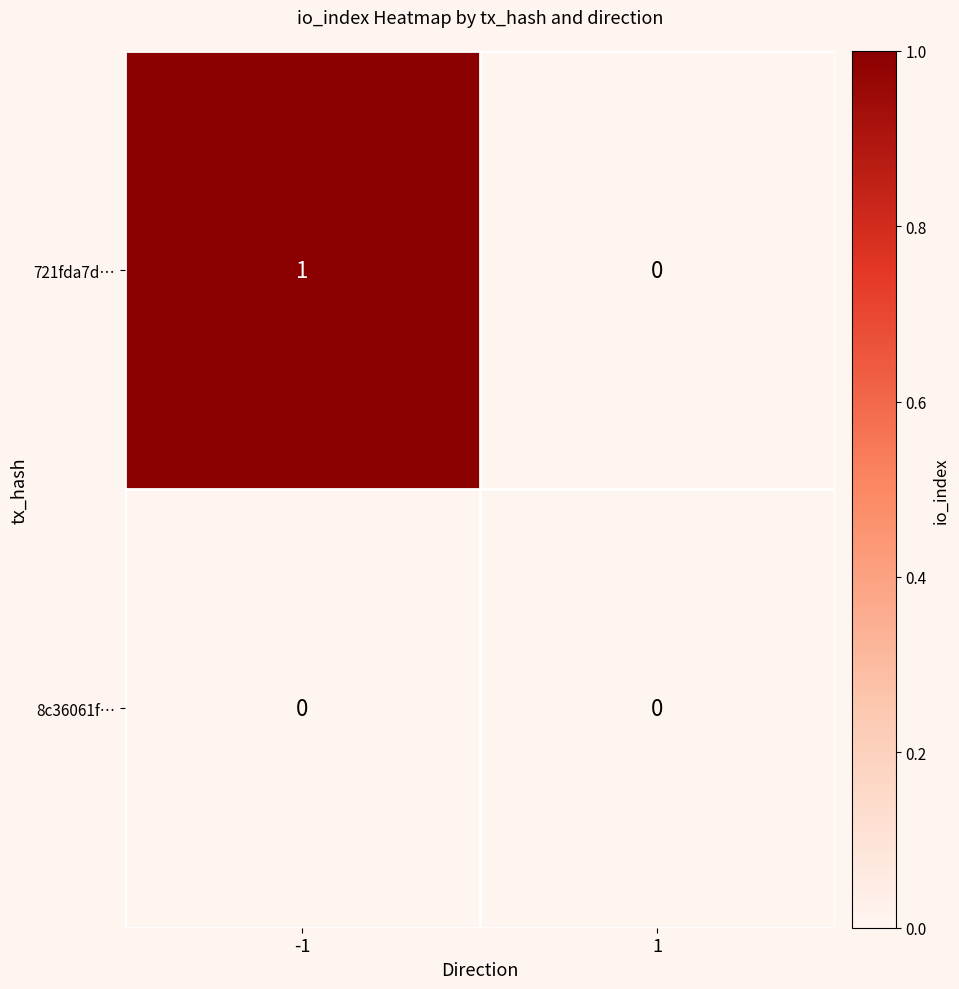

List the series in order of their overall mean, highest first.

721fda7d…, 8c36061f…